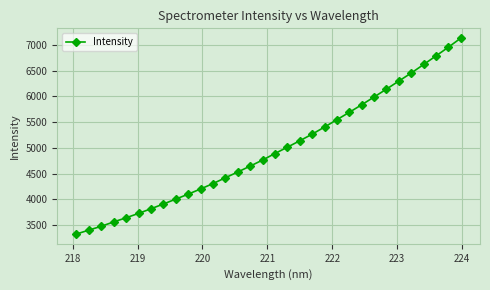

What is the greatest value displayed?

7131.0